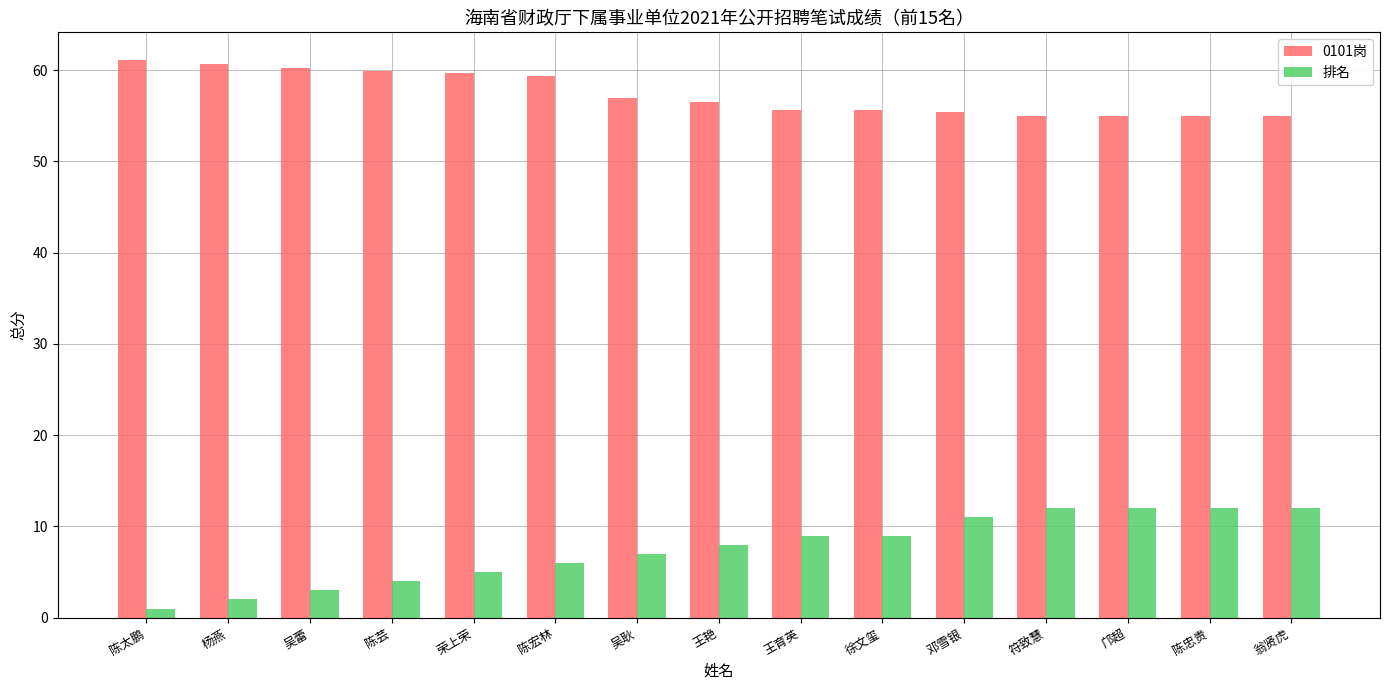

What is the maximum value shown in the chart?

61.1